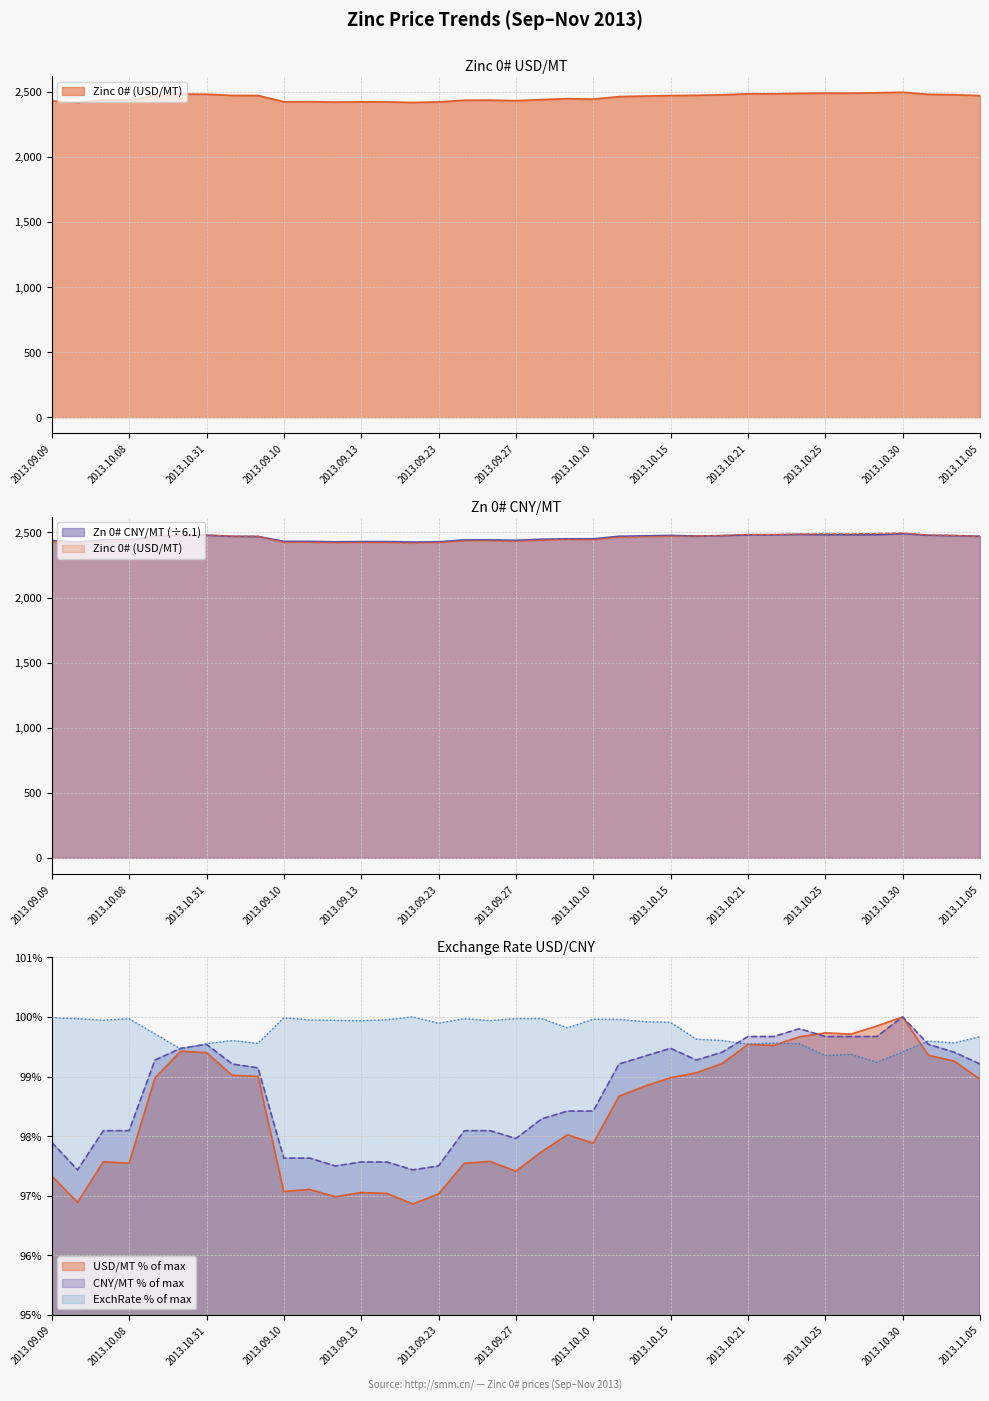

Between 2013.10.30 and 2013.10.15, which is larger?

2013.10.30